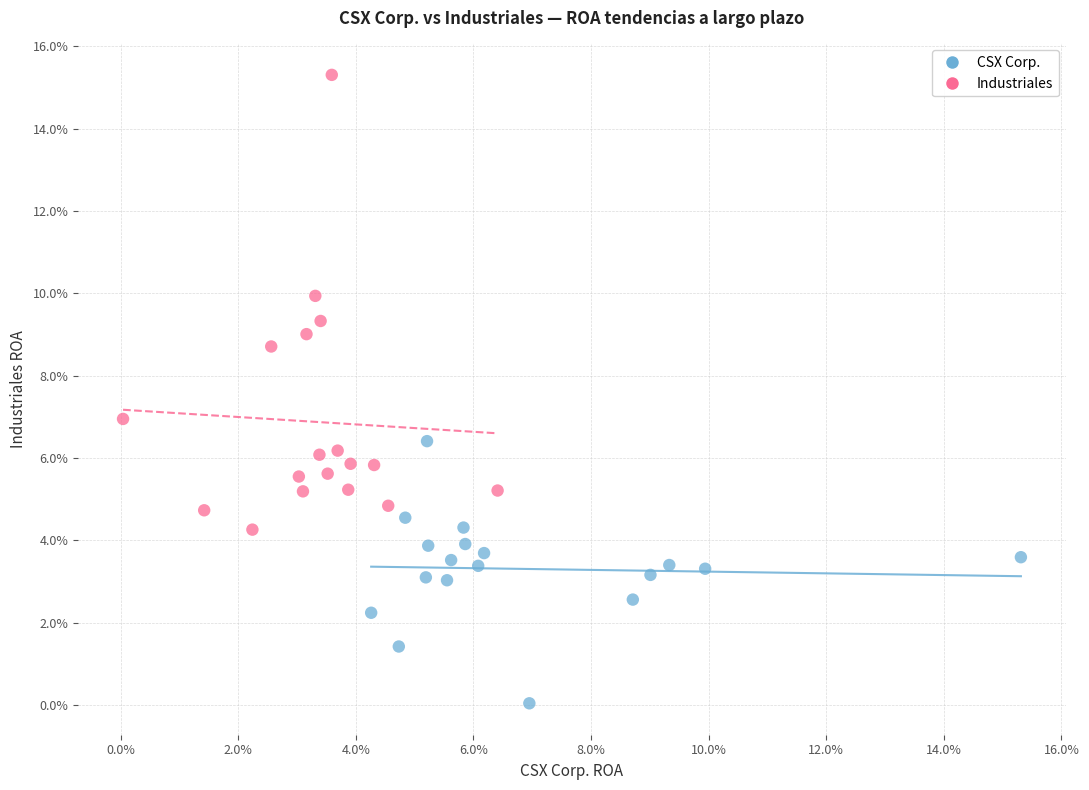

Which series contains the lowest Y value?

CSX Corp.